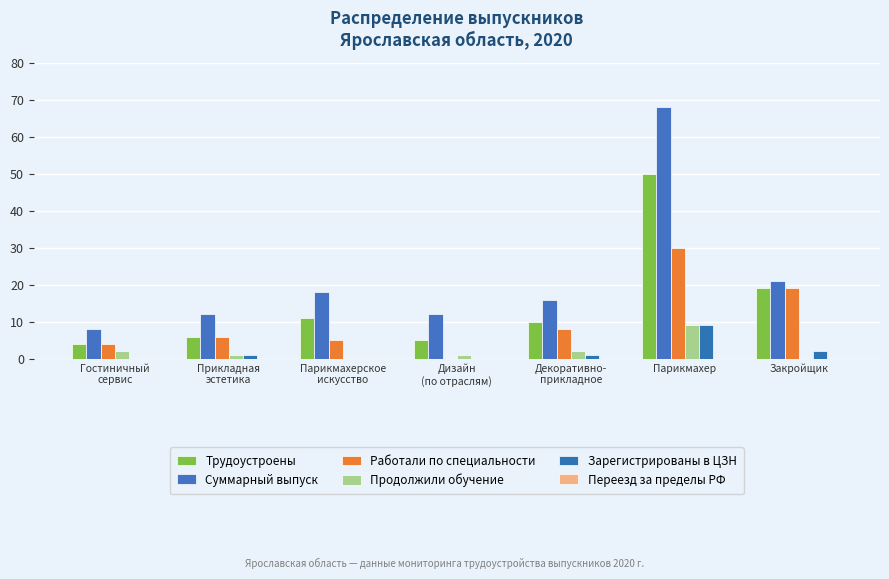

What is the average value of the Суммарный выпуск series?

22